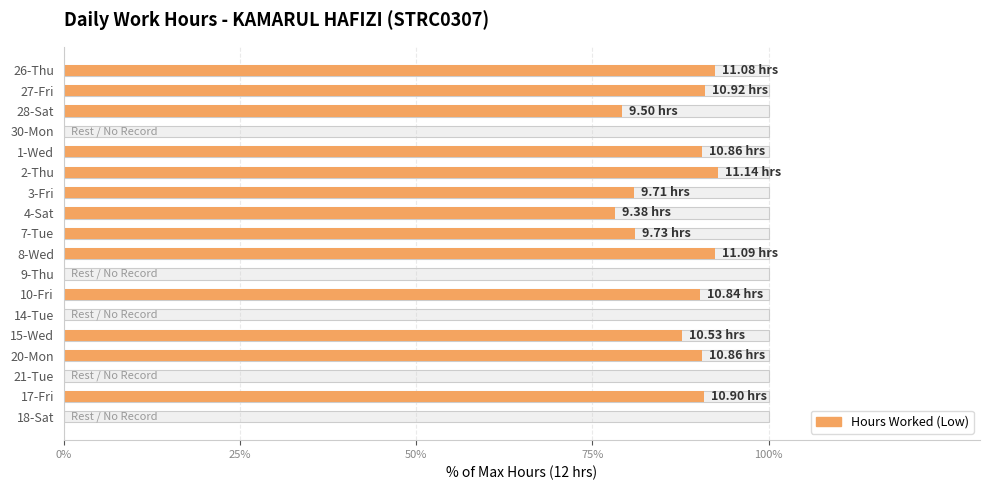

How many bars are there in total?

18